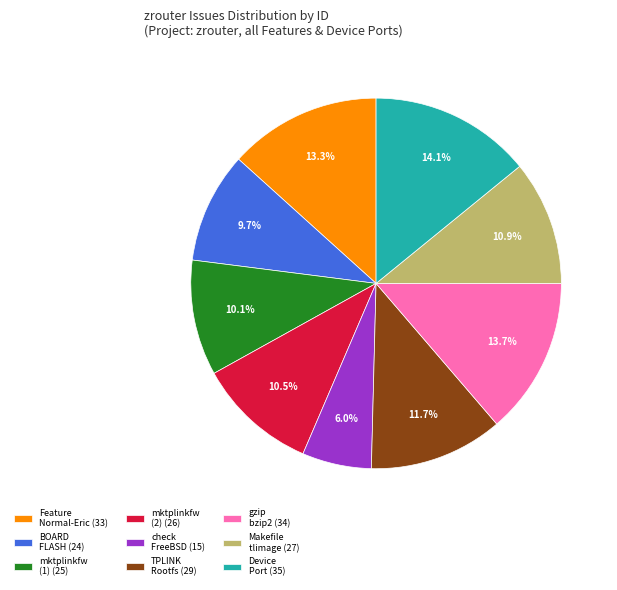

Combined, do BOARD FLASH (24) and gzip bzip2 (34) account for over 50%?

No